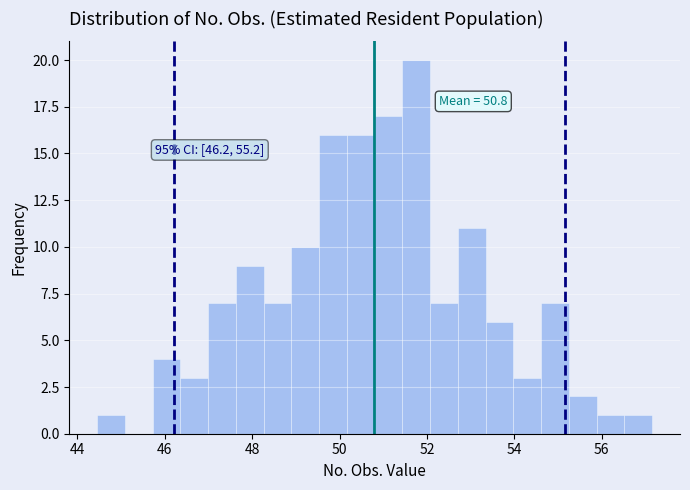

Read against the x-axis, roughly where is the centre of the tallest bar?

51.8